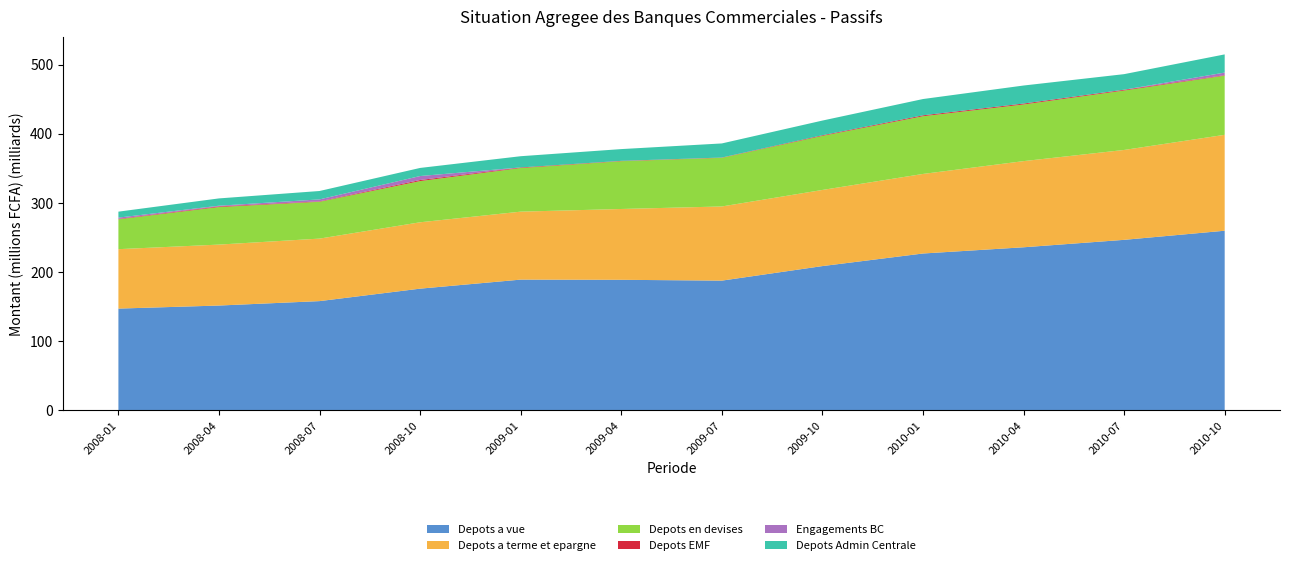

Reading right to left, list all the values displayed in this chart.

Depots a vue: 259715.0	246537.7	235781.1	226785.7	208587.4	187572.4	188760.3	189029.3	175966.6	157957.4	151552.4	147133.2
Depots a terme et epargne: 138672.1	129963.0	124560.4	115031.5	110084.7	107222.4	102392.6	98273.0	95961.4	90365.2	88117.1	85917.5
Depots en devises: 85571.4	85926.4	81903.4	83433.4	78159.5	70338.3	69117.3	63088.0	59571.2	53263.3	54265.9	43196.1
Depots EMF: 689.6	1078.4	1355.7	1327.3	937.2	397.7	473.5	822.1	1511.7	635.6	944.9	644.9
Engagements BC: 3740.2	127.1	0.0	0.0	0.0	0.0	0.0	0.0	5778.8	2806.3	1000.0	1804.0
Depots Admin Centrale: 26282.9	22486.3	26065.9	23544.2	21230.6	20394.2	17006.8	16240.7	11713.7	12130.0	10565.8	8605.1